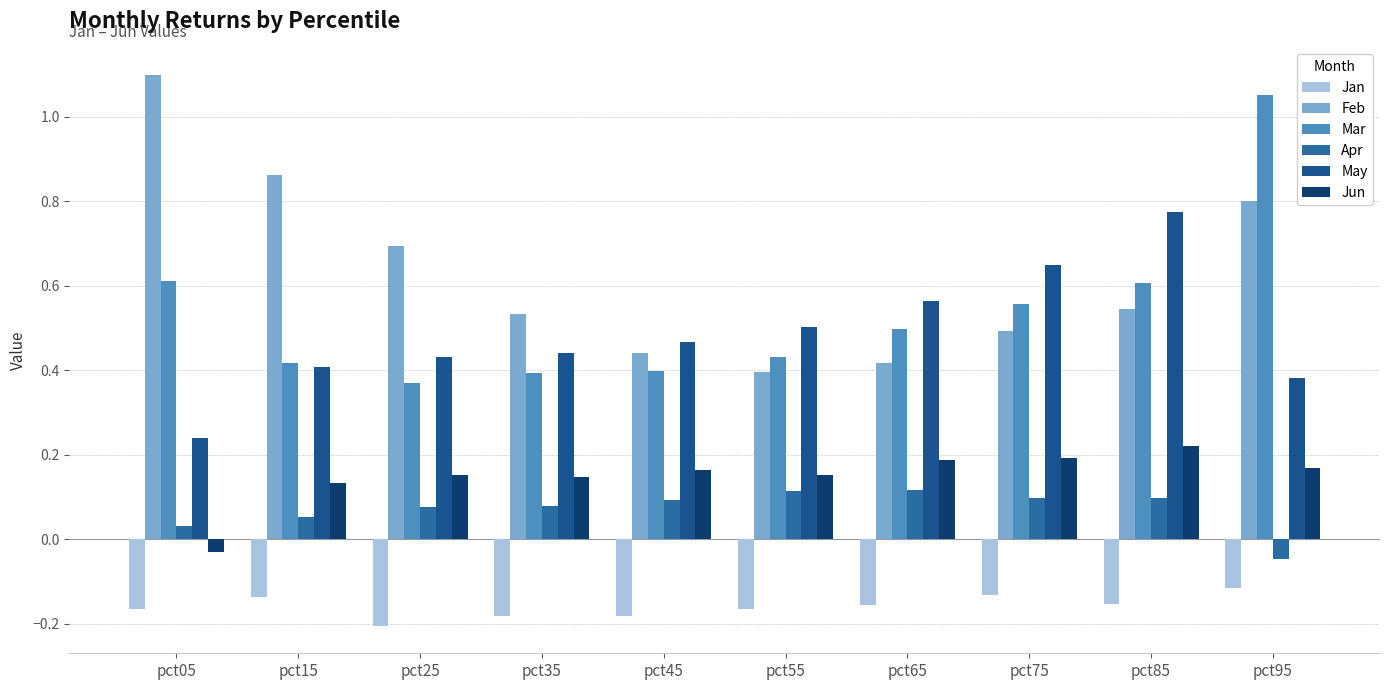

How many groups of bars are there?

10